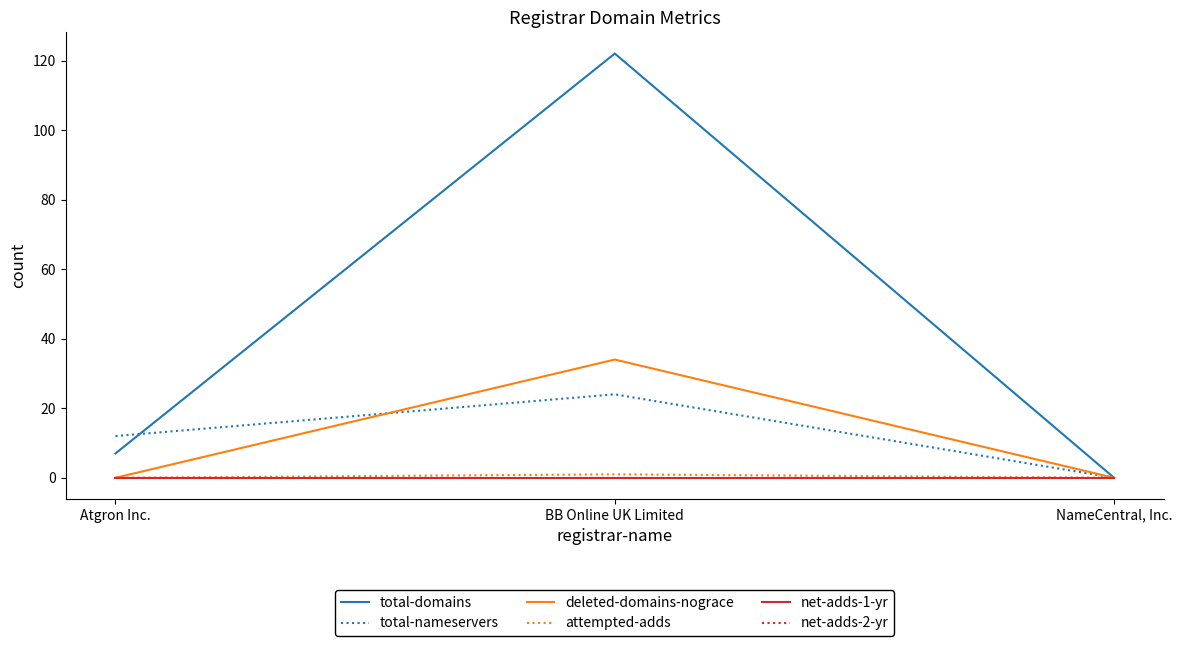

Between NameCentral, Inc. and Atgron Inc., which is larger?

Atgron Inc.